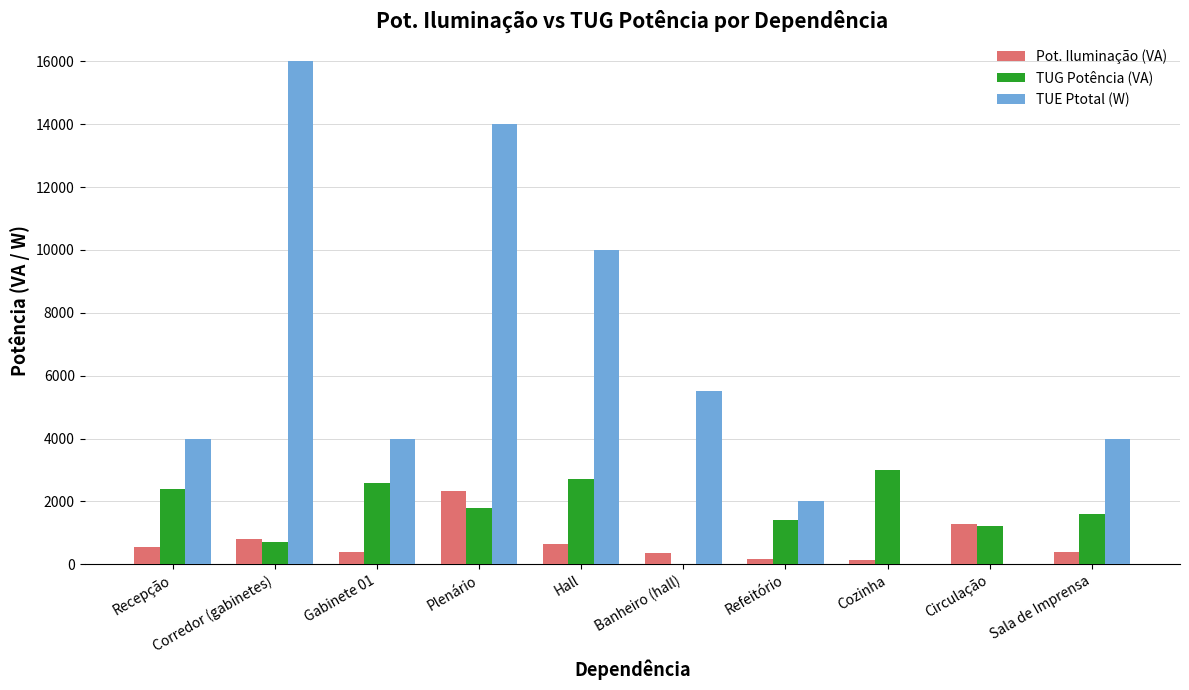

Which label corresponds to the largest value in the chart?

Corredor (gabinetes)